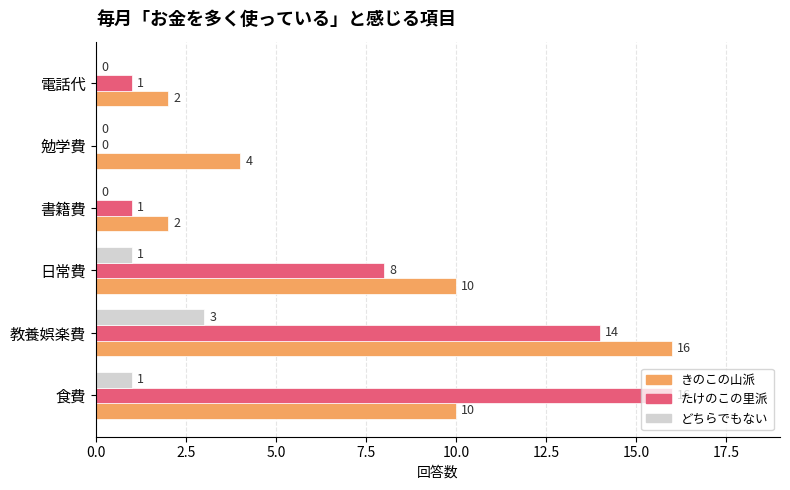

At which category is the sum across all series the highest?

教養娯楽費